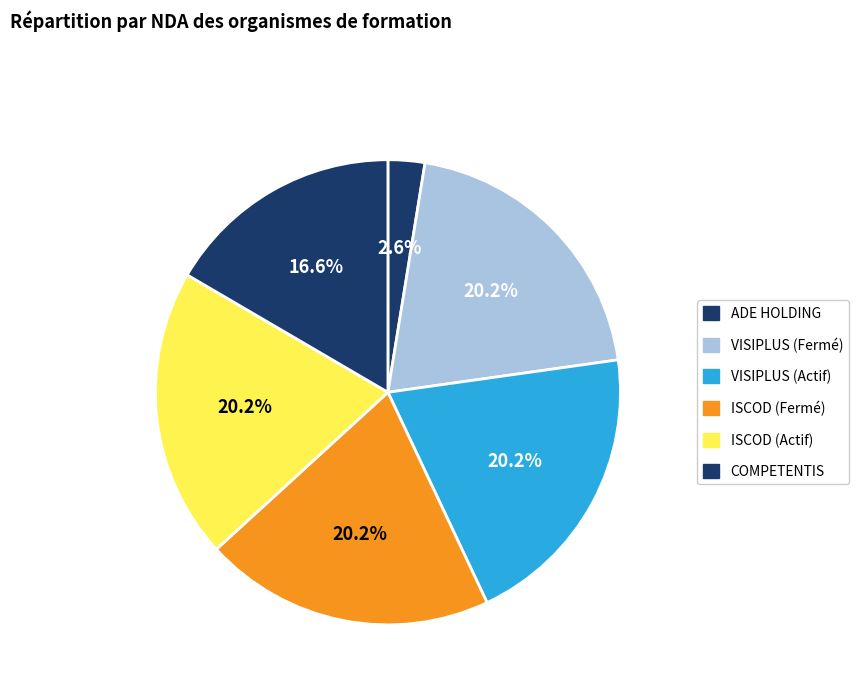

What is the largest slice in the pie chart?

ISCOD (Fermé)